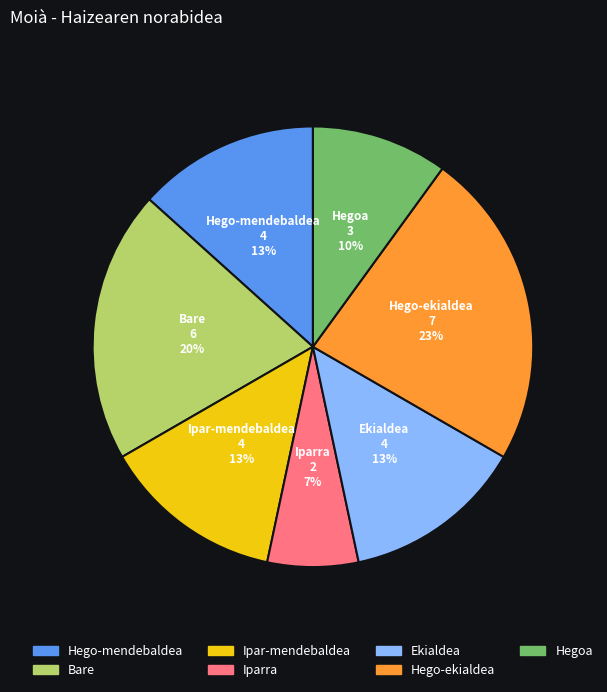

Between Bare and Hegoa, which is larger?

Bare